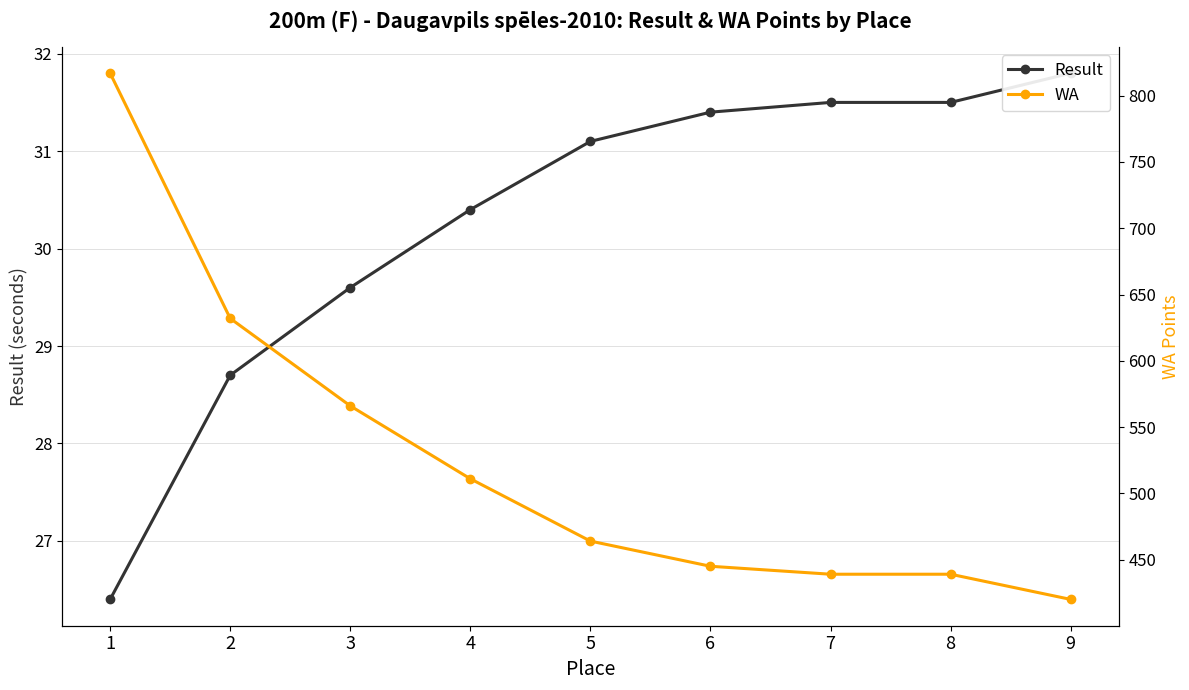

How many series are shown in this chart?

2